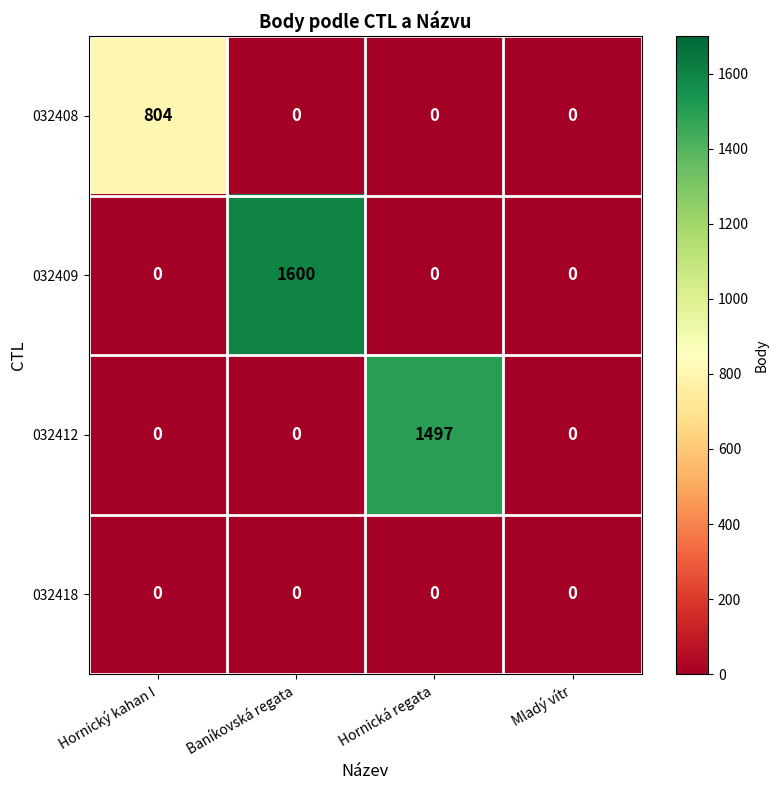

Which series changed the most between Hornický kahan I and Hornická regata?

032412